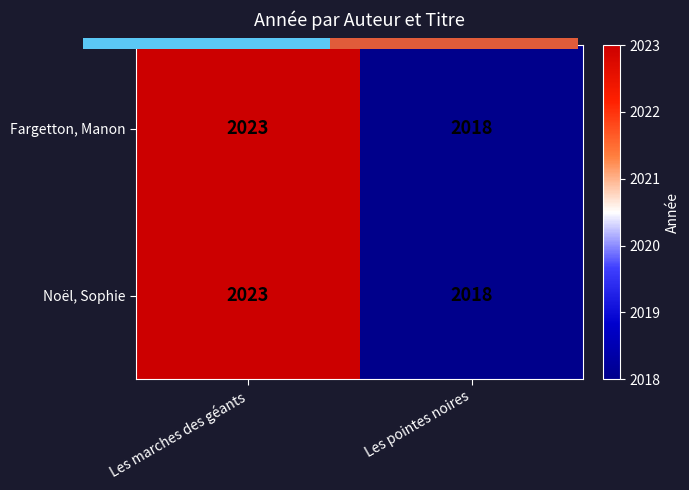

What is the sum of all Fargetton, Manon values?

4041